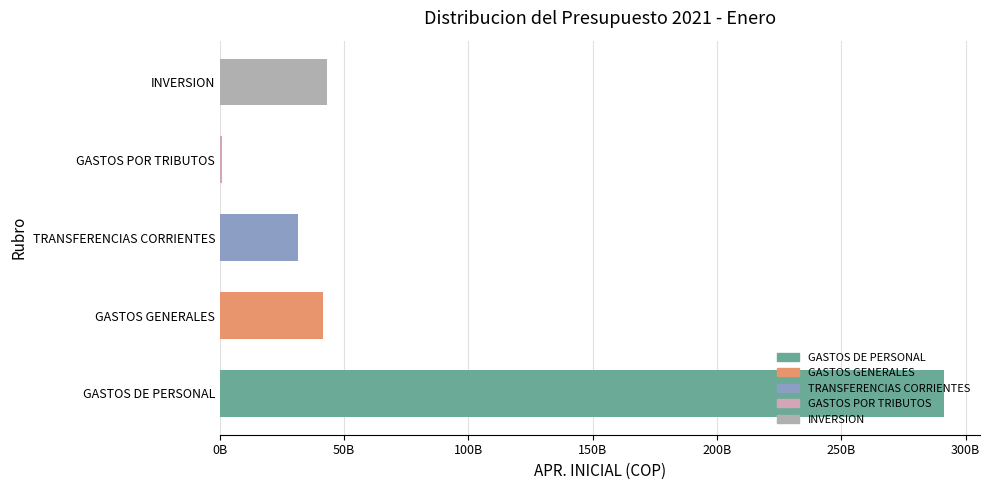

What is the change in value from GASTOS GENERALES to INVERSION?

+1663000000